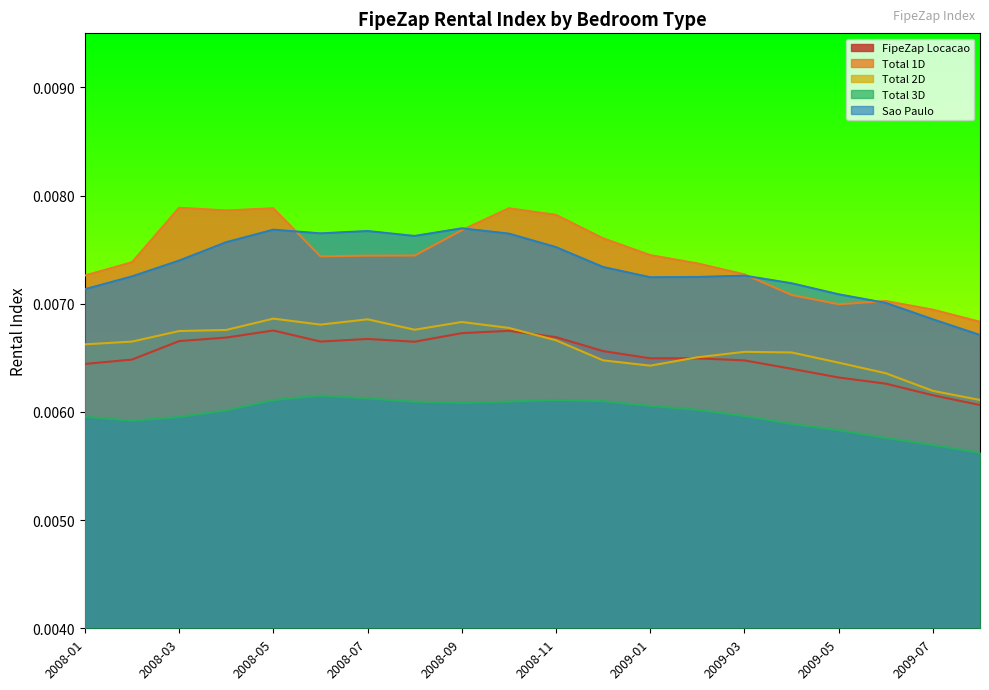

After their last crossing, which series has the higher values: Sao Paulo or Total 1D?

Total 1D